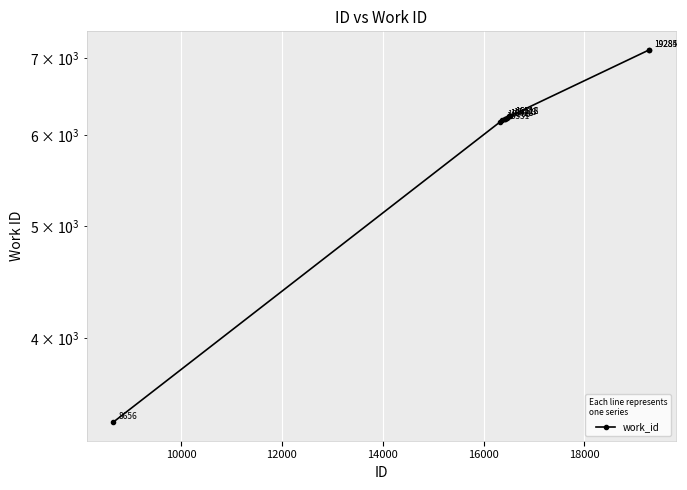

How many data points does each series have?

10